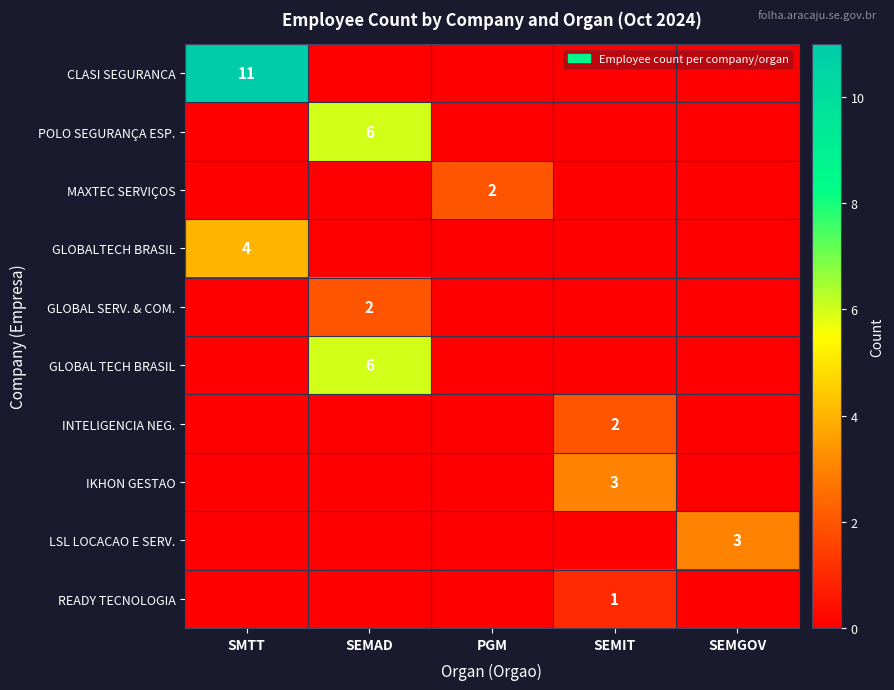

Which category has the lowest value across all series?

SEMAD